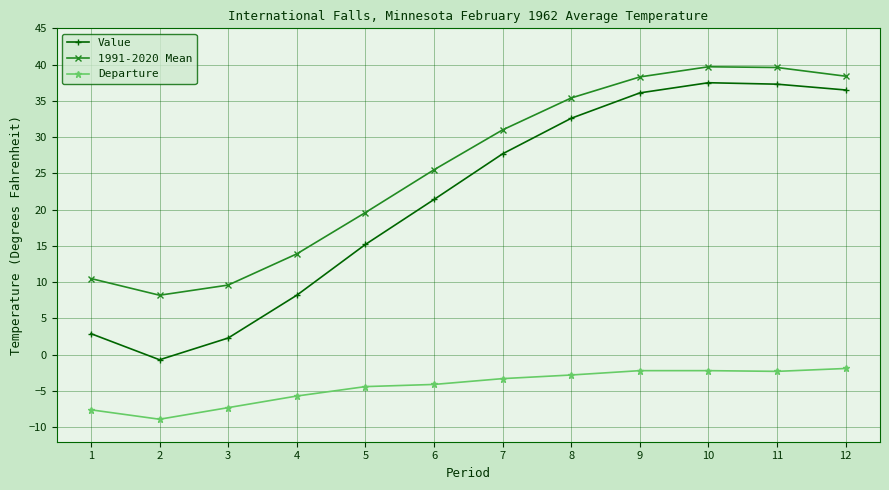

What is the spread (max minus min) of values at 9?

40.5